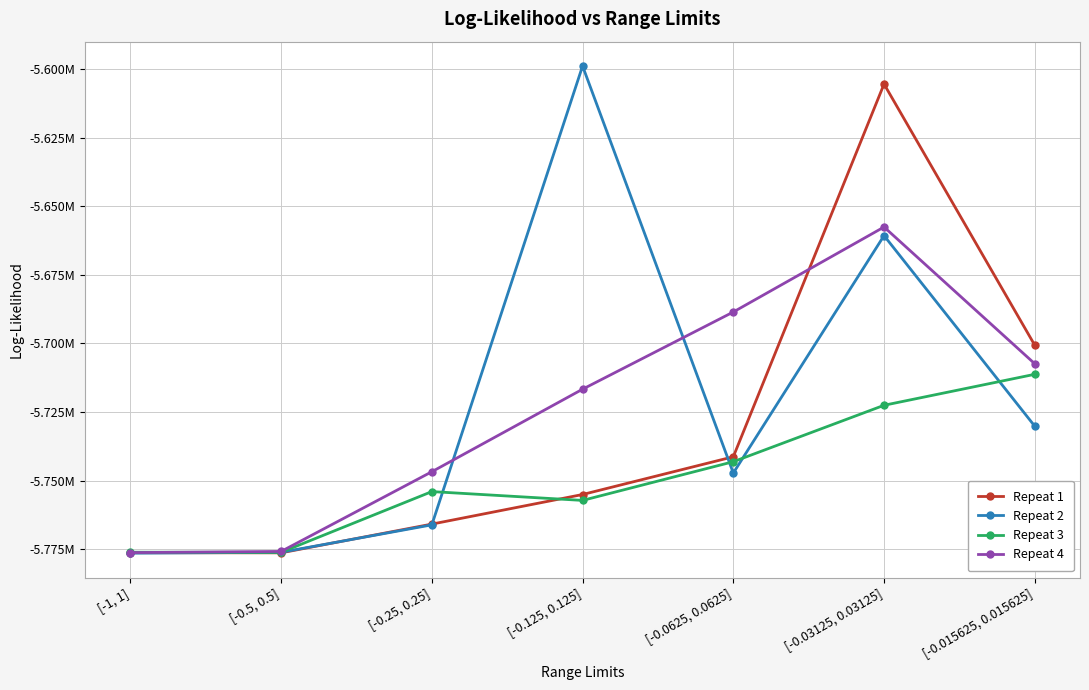

What is the average value of the Repeat 3 series?

-5748621.2